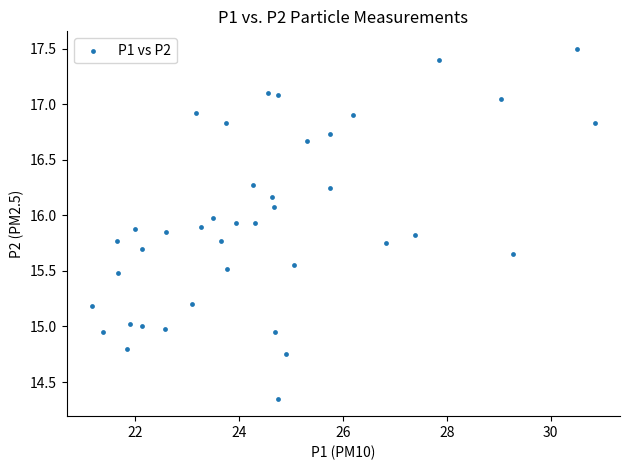

What is the range of X values (max minus min)?

9.7